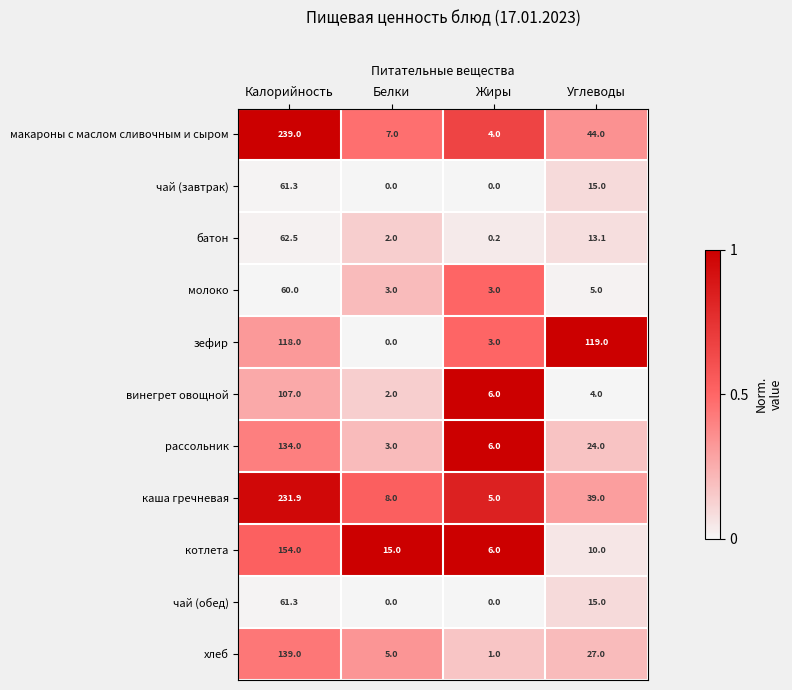

Between Белки and Углеводы, which series saw the biggest shift?

зефир